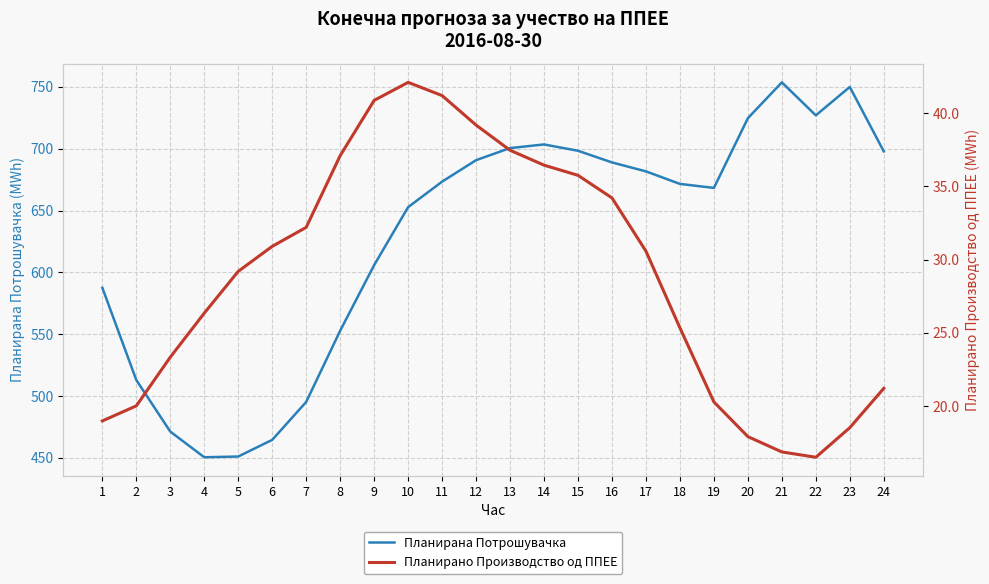

True or false: Планирано Производство од ППЕЕ and Планирана Потрошувачка cross at least once.

False